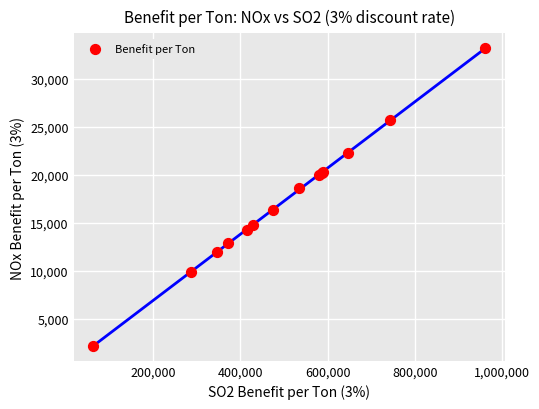

What Y value in the scatter plot is closest to 17668?

18605